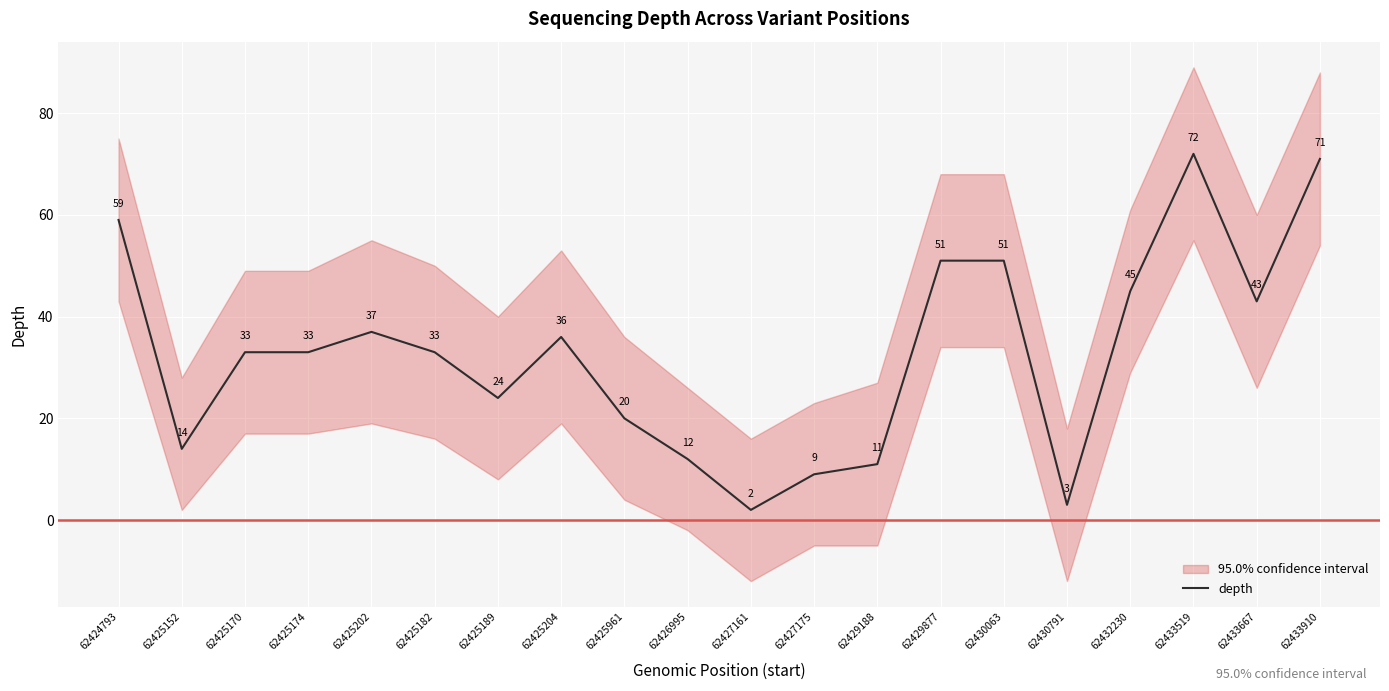

Between 62425202 and 62427161, which is larger?

62425202